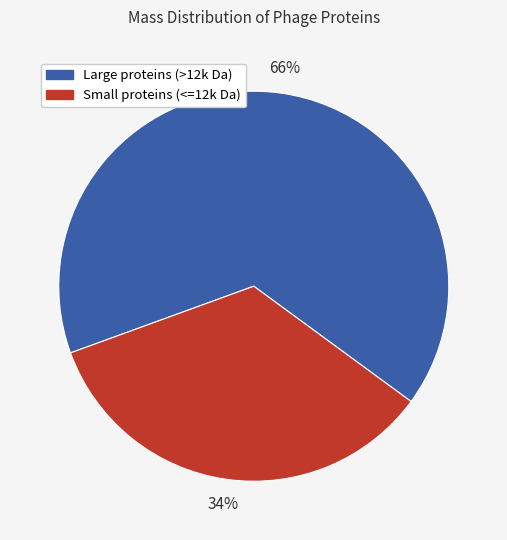

Is there any slice that represents more than half of the pie?

Yes